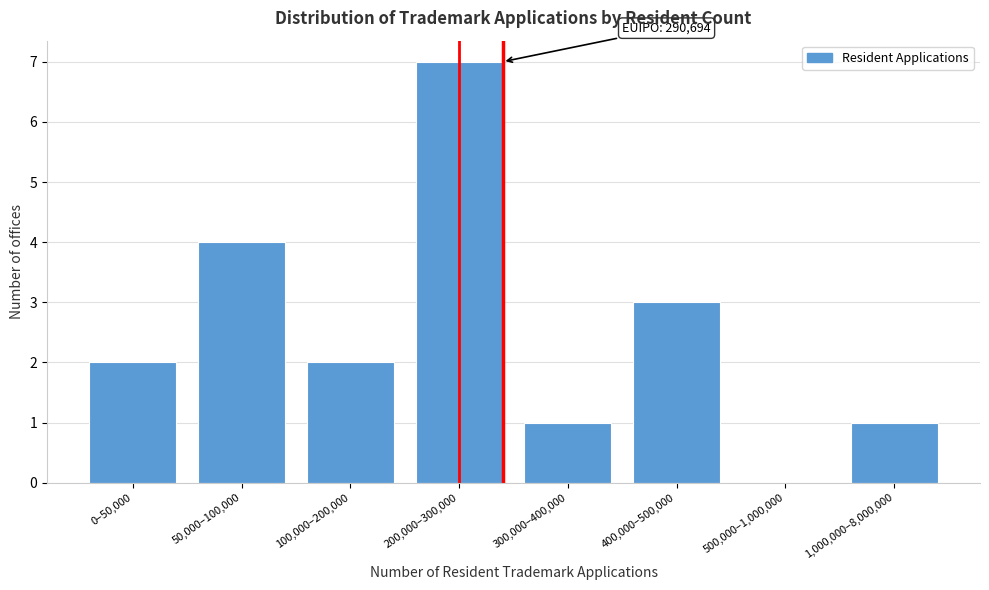

Reading right to left, list all the values displayed in this chart.

1,000,000–8,000,000=1	500,000–1,000,000=0	400,000–500,000=3	300,000–400,000=1	200,000–300,000=7	100,000–200,000=2	50,000–100,000=4	0–50,000=2